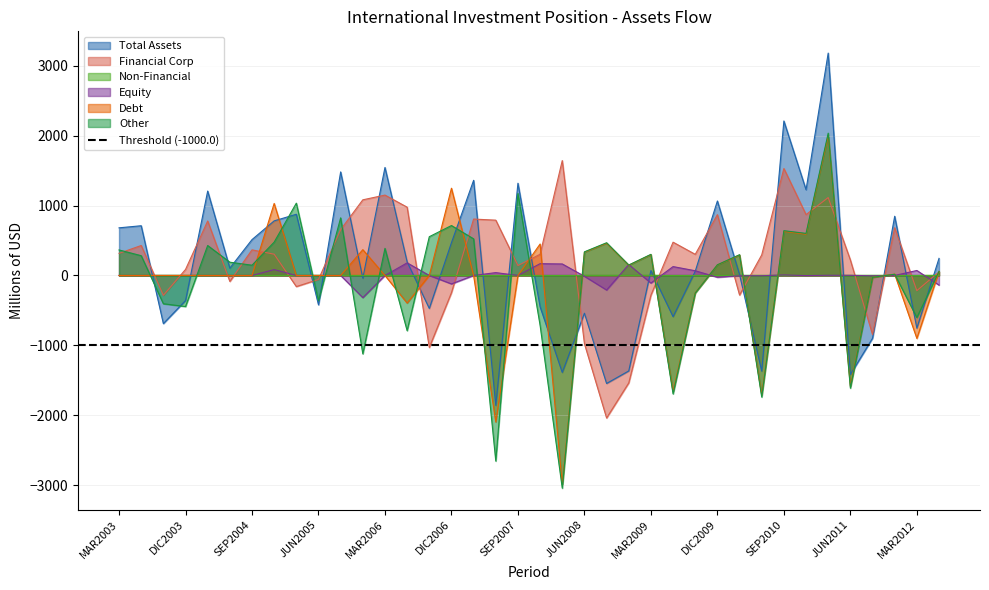

True or false: Financial Corp has a value of -844.8 at SEP2011.

True